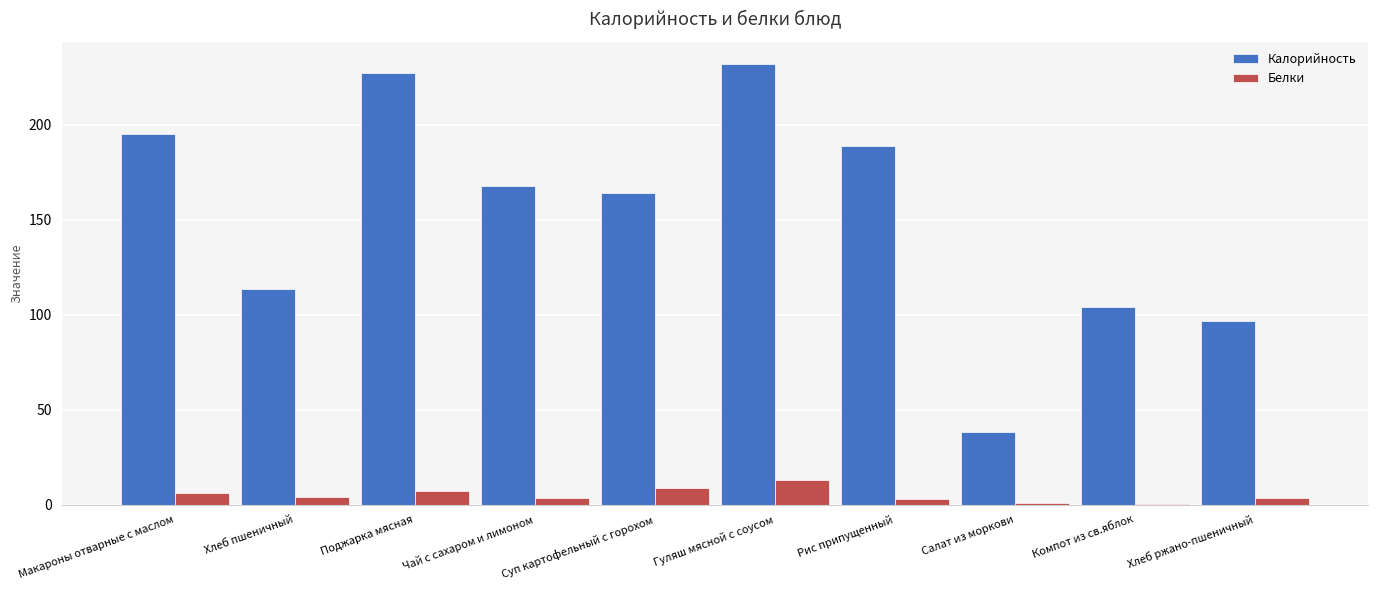

Which series has the largest range (max minus min)?

Калорийность